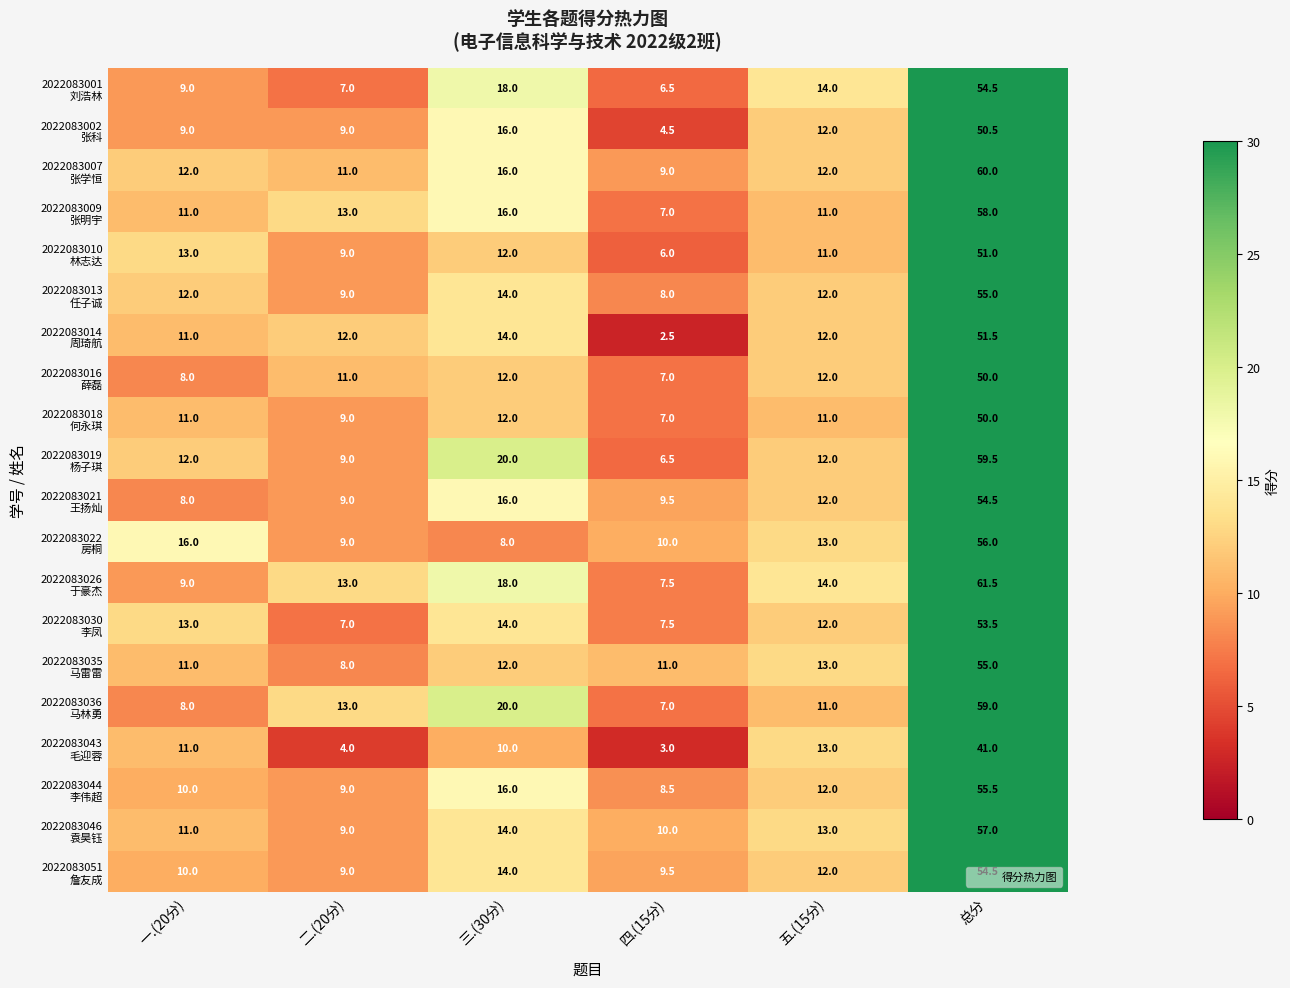

At which category does the chart reach its minimum across all series?

四.(15分)